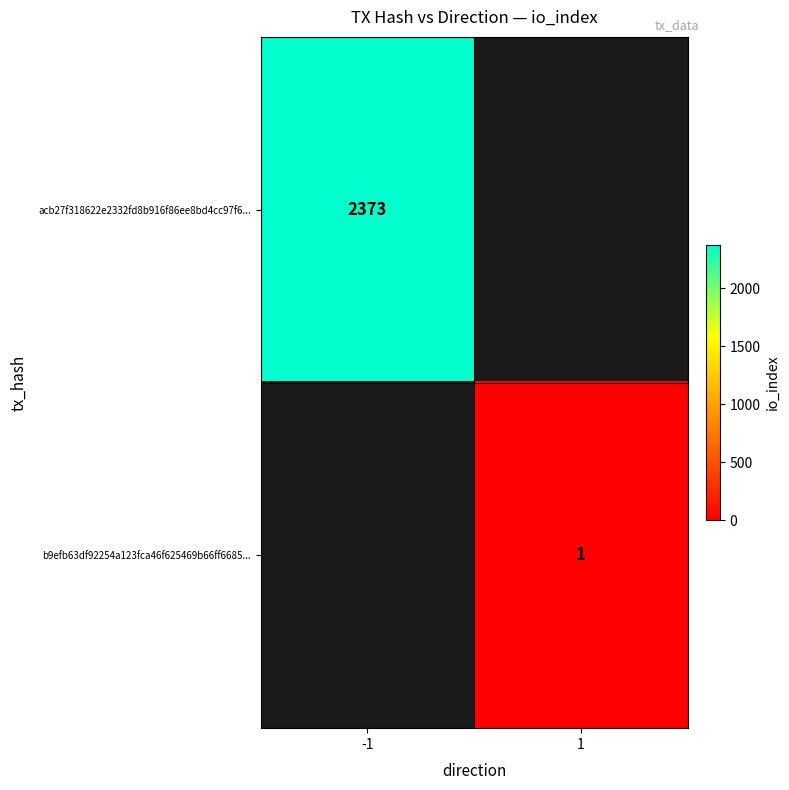

True or false: acb27f318622e2332fd8b916f86ee8bd4cc97f6... has a value of 2373 at -1.

True